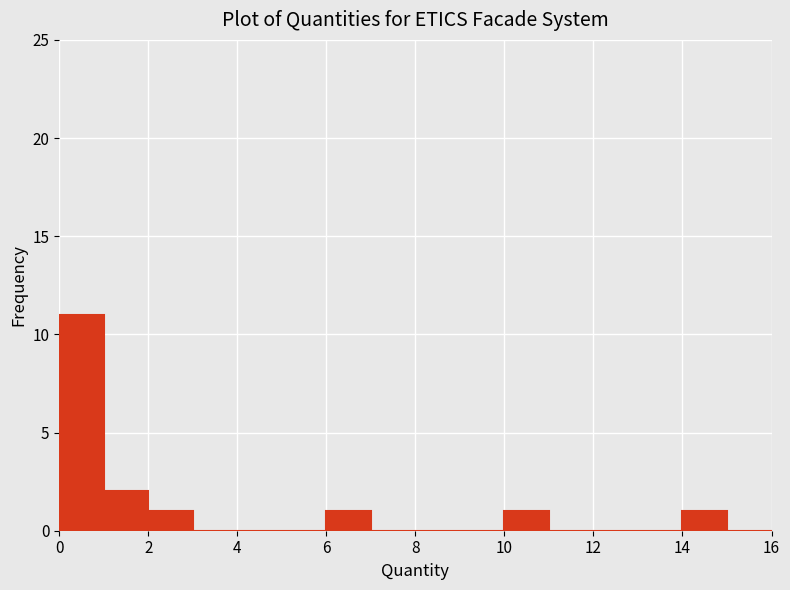

Over which range of the x-axis is the bar tallest?

0 to 1